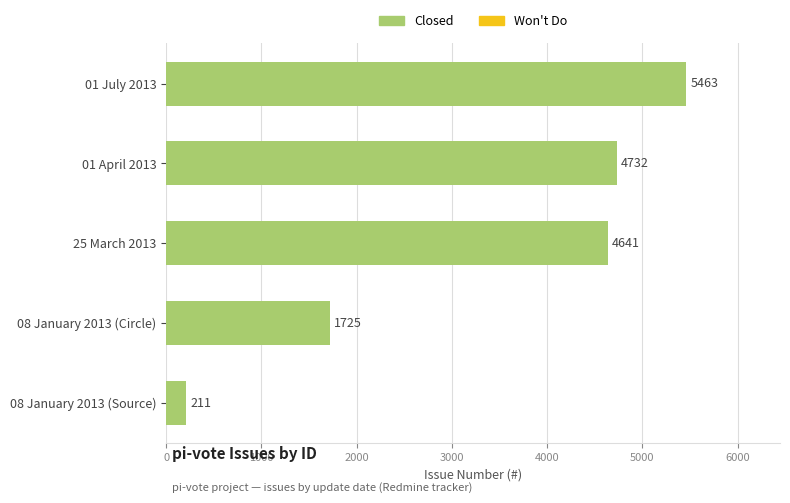

Reading bottom to top, extract all data points from this chart.

08 January 2013 (Source)=211	08 January 2013 (Circle)=1725	25 March 2013=4641	01 April 2013=4732	01 July 2013=5463